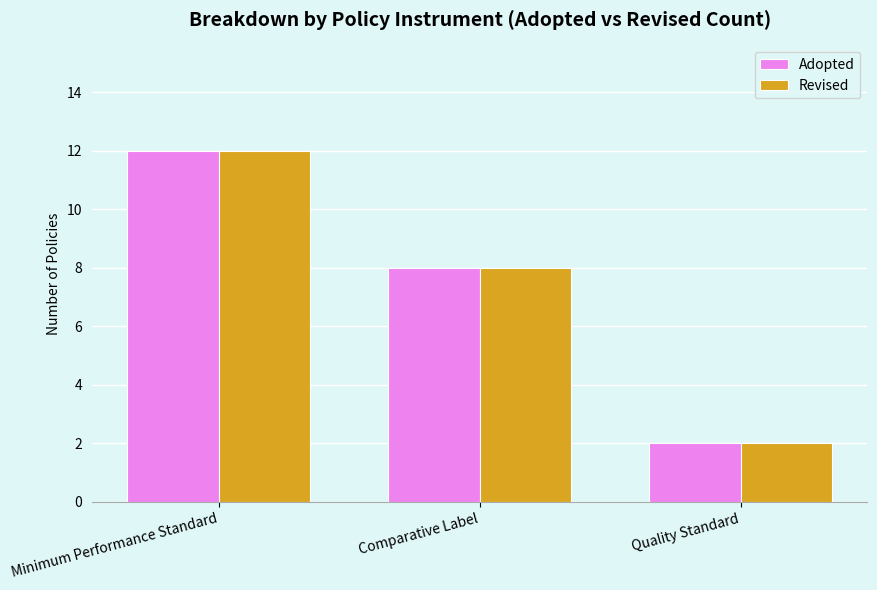

What is the difference between the Revised values at Comparative Label and Minimum Performance Standard?

4